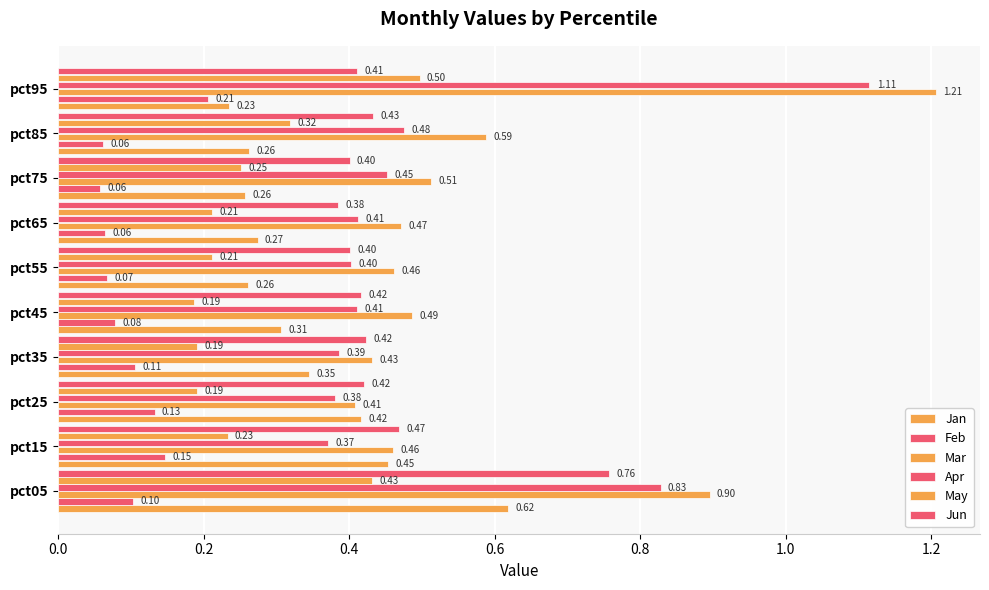

What position from the right is 1.2?

4